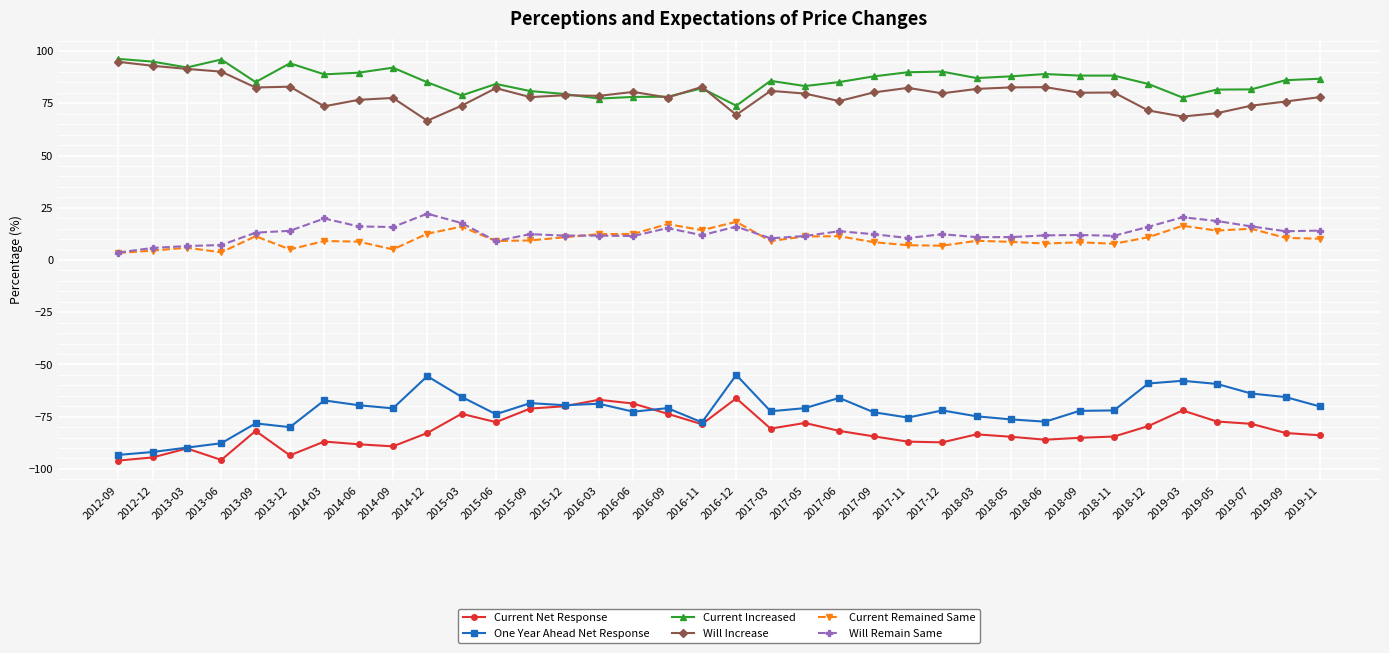

True or false: Current Remained Same and Current Net Response cross at least once.

False